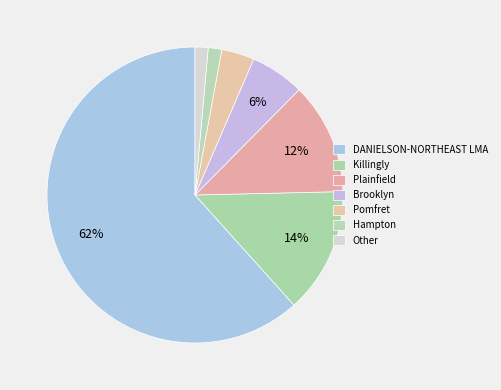

To the nearest percent, what percentage of the pie is Plainfield?

12%